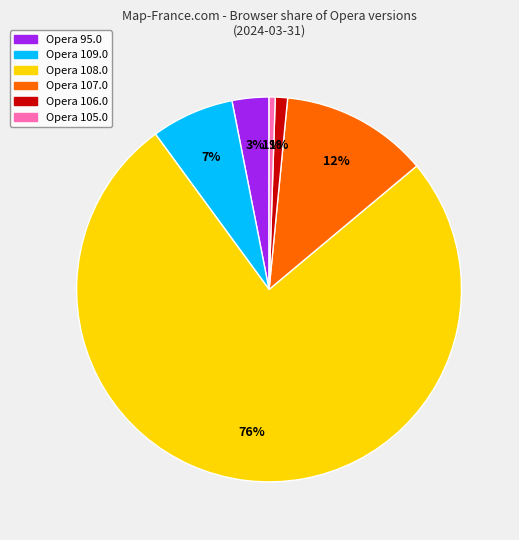

What percentage is the Opera 107.0 slice, to the nearest percent?

12%